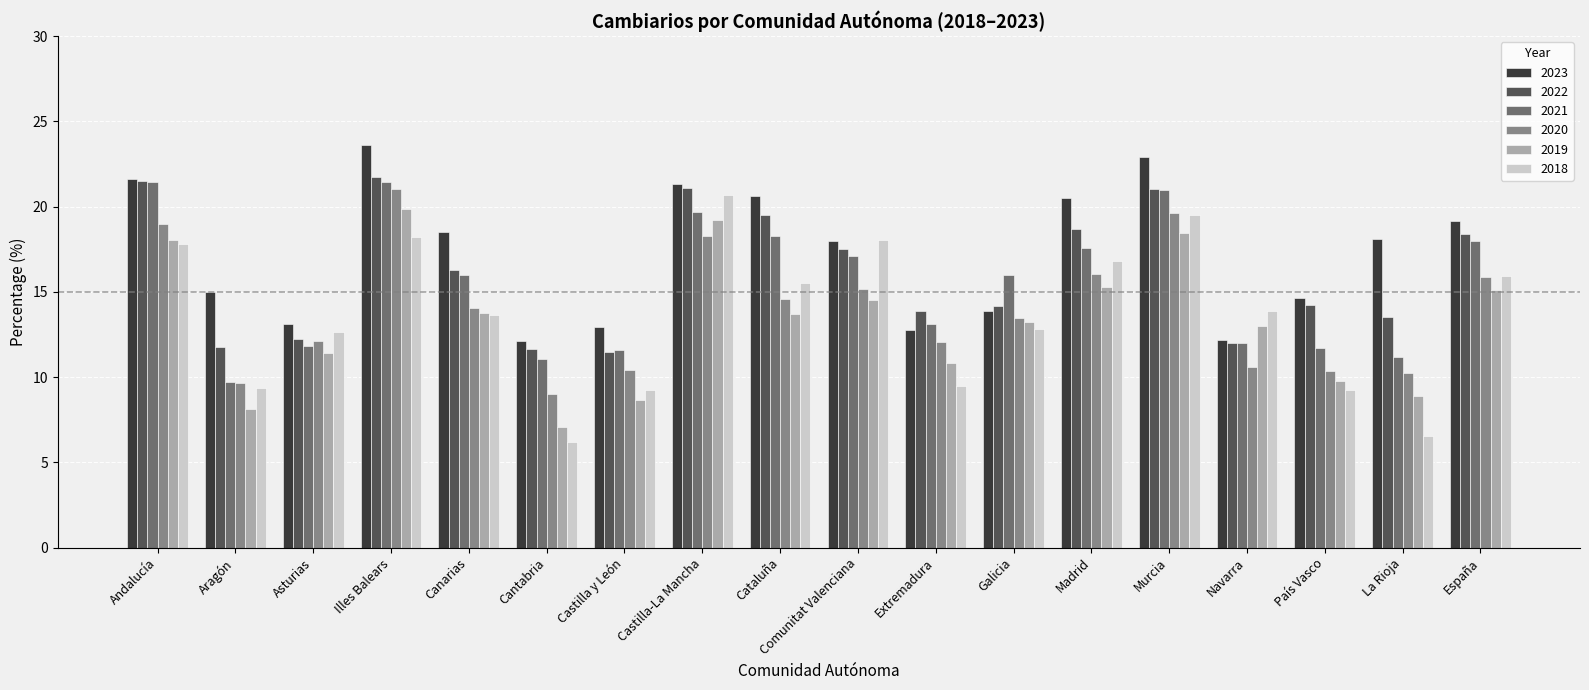

What is the difference between the maximum and second lowest values in the 2021 series?

10.4